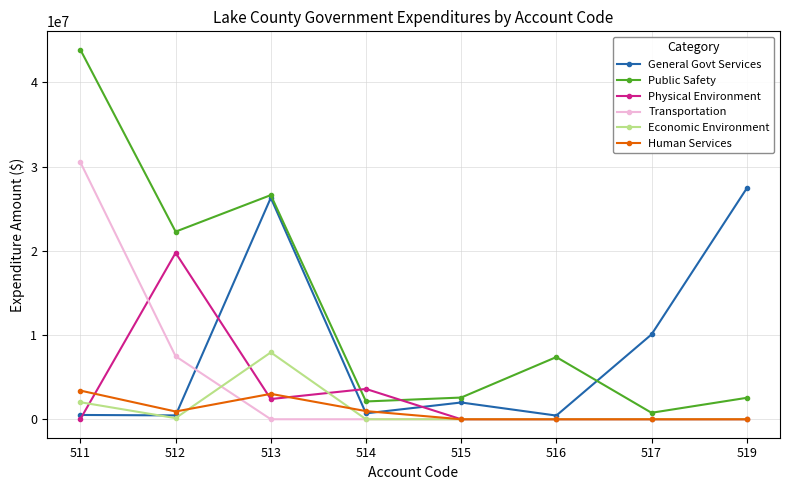

Does the chart display data point markers on the line(s)?

Yes